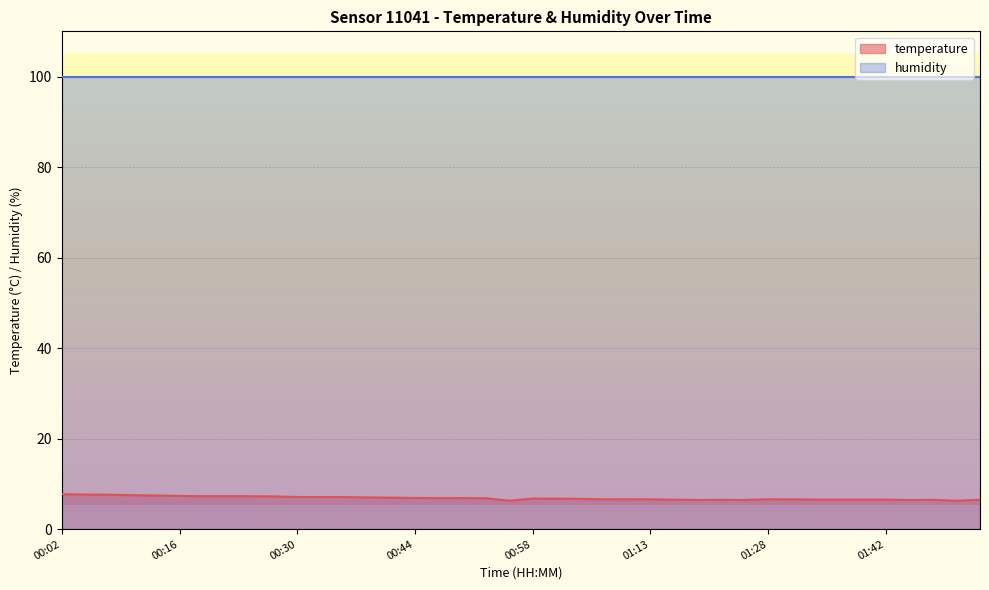

Read the value at 01:10.

6.6